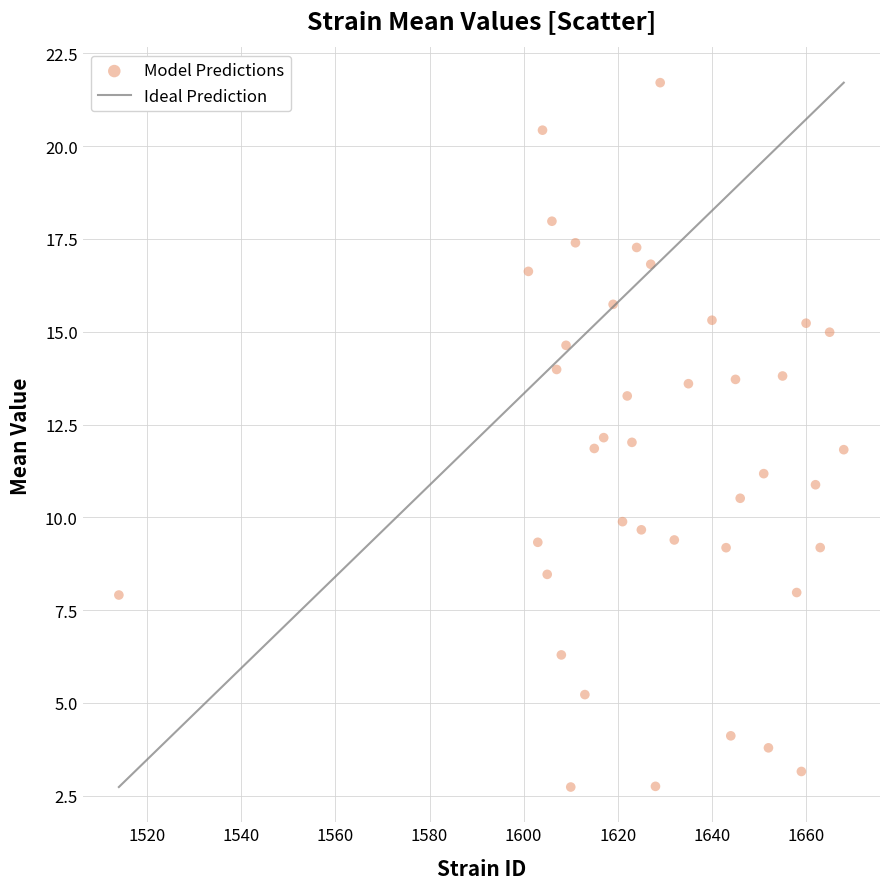

What is the range of X values (max minus min)?

154.0